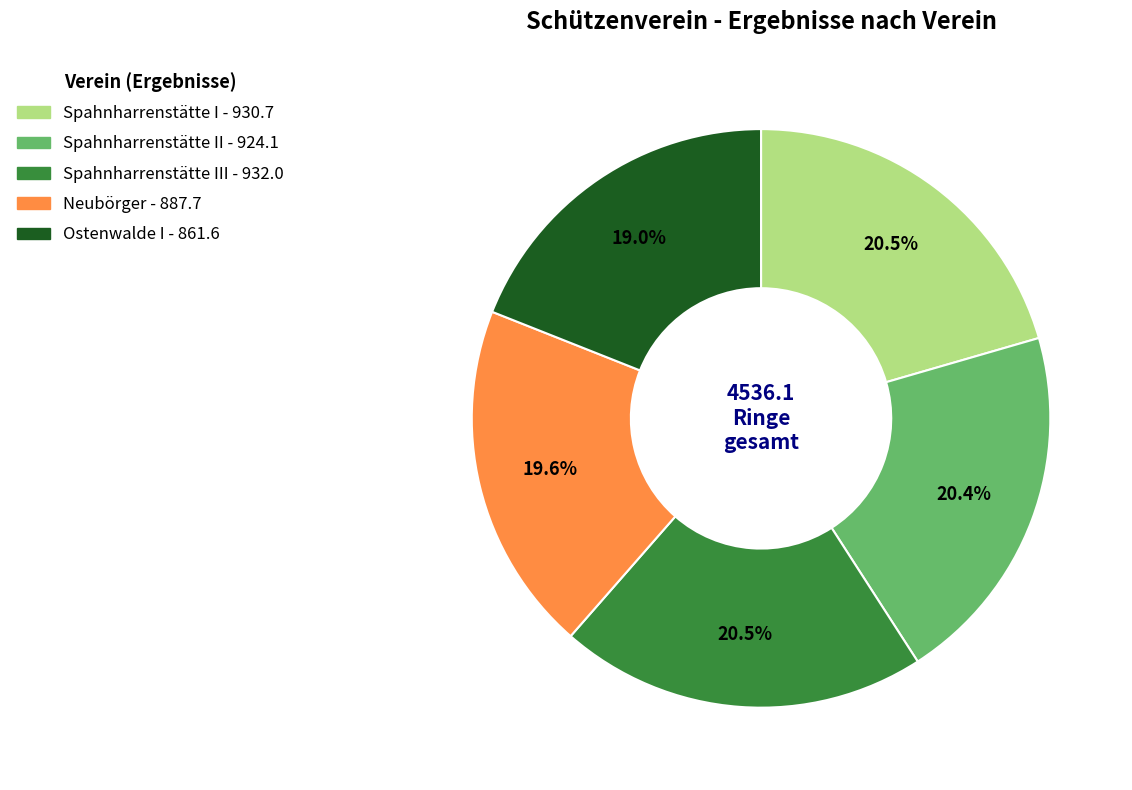

Is there a majority slice in this chart?

No